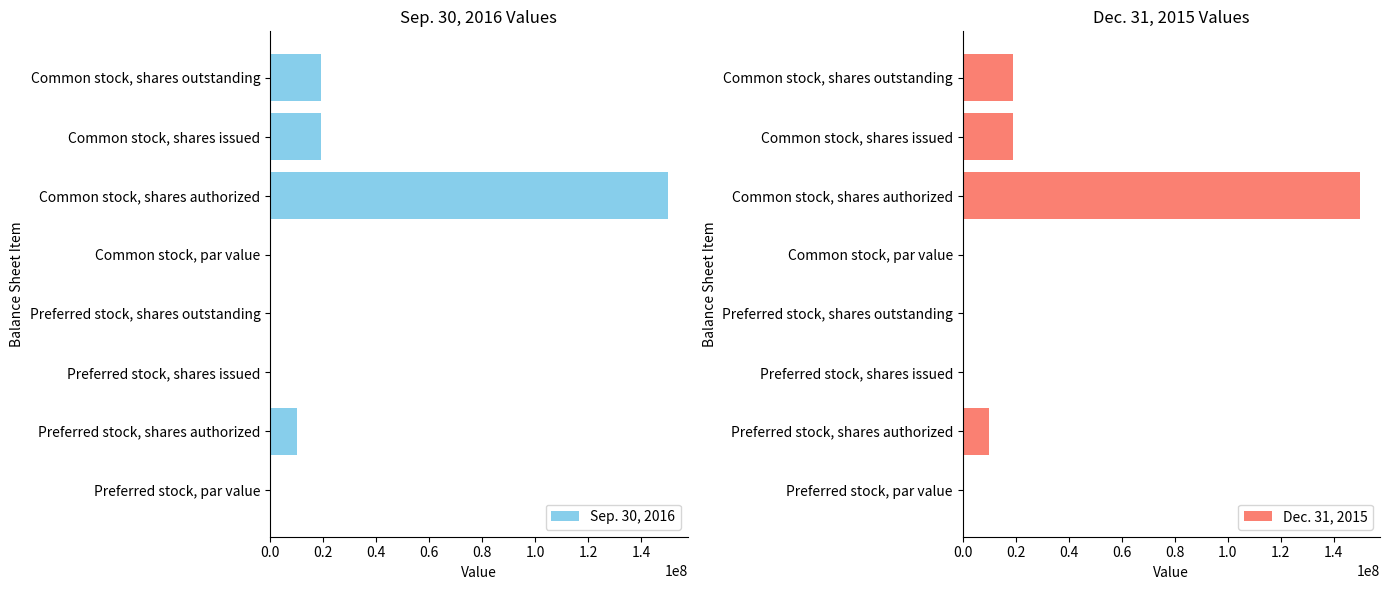

Count the number of categories in the chart.

8